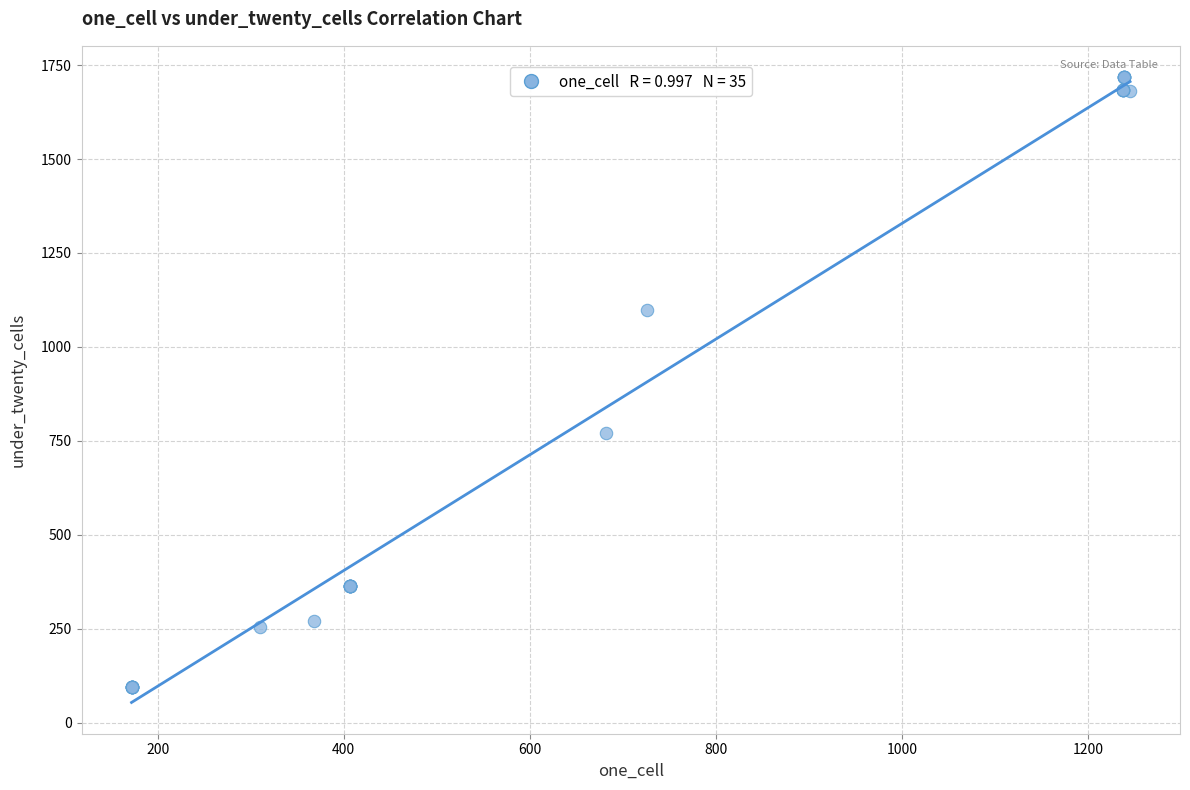

What Y value in the scatter plot is closest to 907?

771